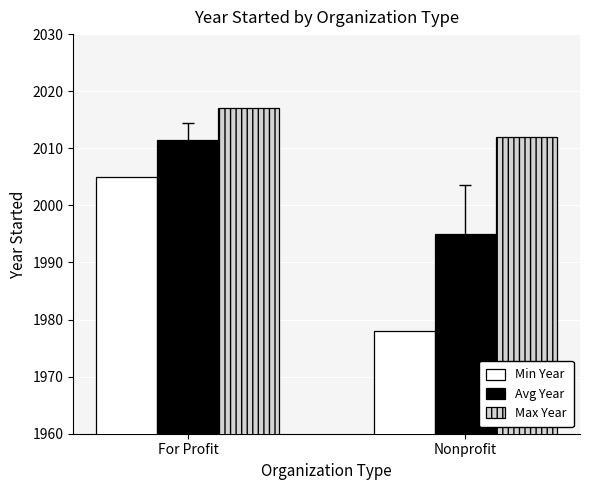

List the series in order of their peak value, lowest first.

Min Year, Avg Year, Max Year